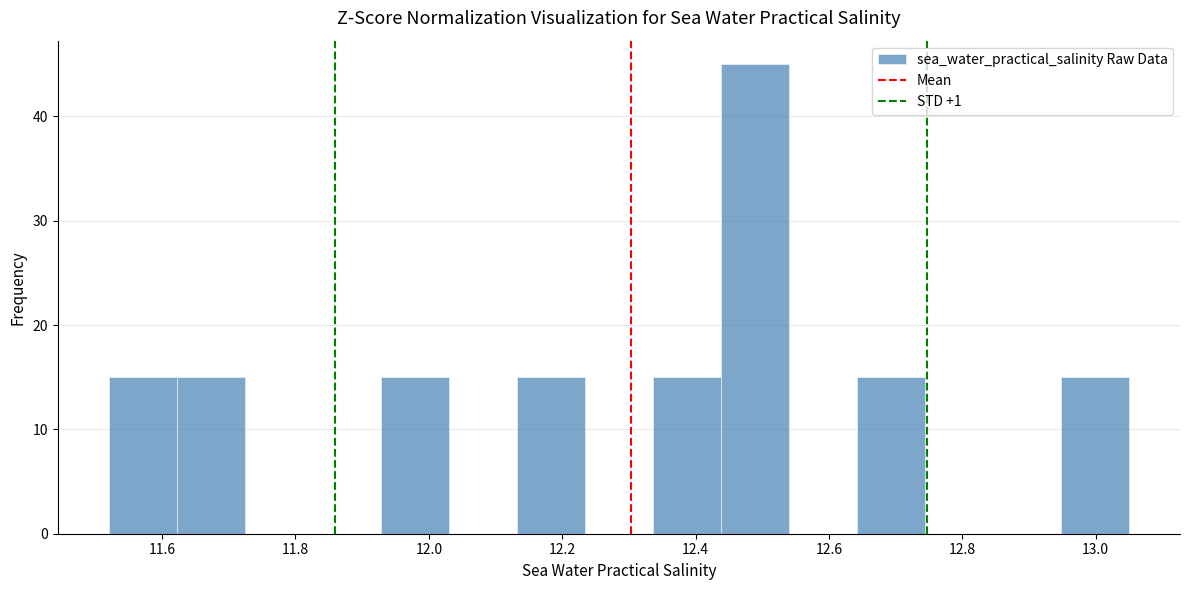

Reading left to right, list every bar in this chart as the range it spans on the x-axis followed by its height. Neither the bar edges nor the heights are printed on the chart, so give them approximately, as read against the axes.

11.520 to 11.622: 15
11.622 to 11.724: 15
11.724 to 11.826: 0
11.826 to 11.928: 0
11.928 to 12.030: 15
12.030 to 12.132: 0
12.132 to 12.234: 15
12.234 to 12.336: 0
12.336 to 12.438: 15
12.438 to 12.540: 45
12.540 to 12.642: 0
12.642 to 12.744: 15
12.744 to 12.846: 0
12.846 to 12.948: 0
12.948 to 13.050: 15